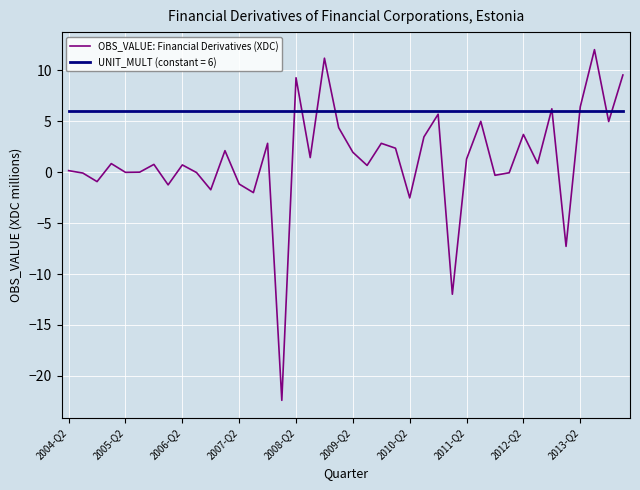

How many lines are shown in the chart?

2